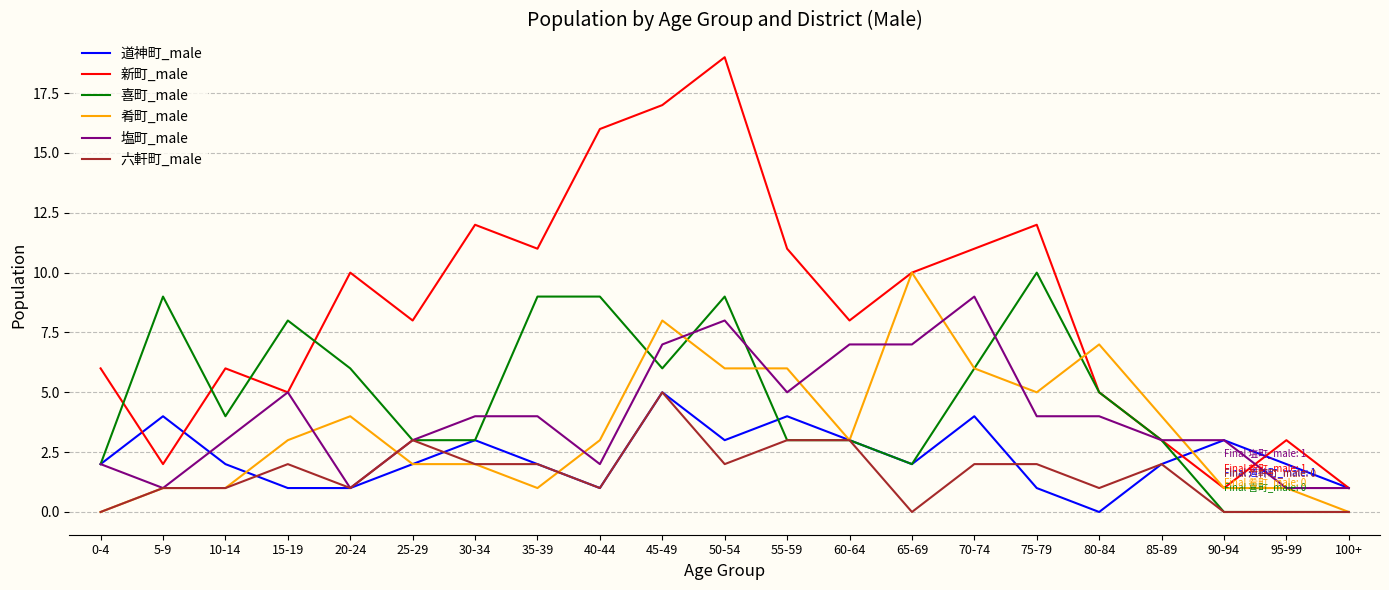

True or false: 新町_male has a value of 2 at 80-84.

False